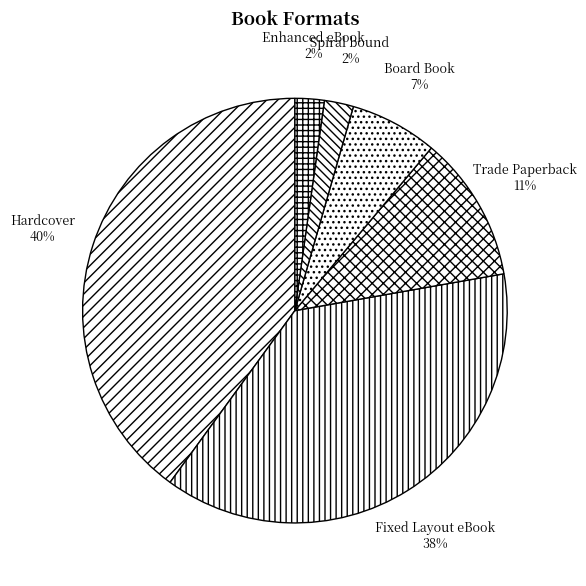

What percentage is the Fixed Layout eBook slice, to the nearest percent?

38%